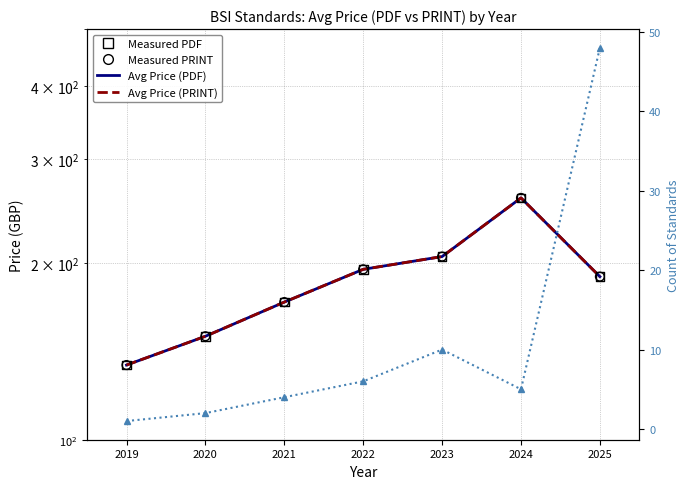

Which series reaches the maximum Y coordinate?

Avg Price (PDF)